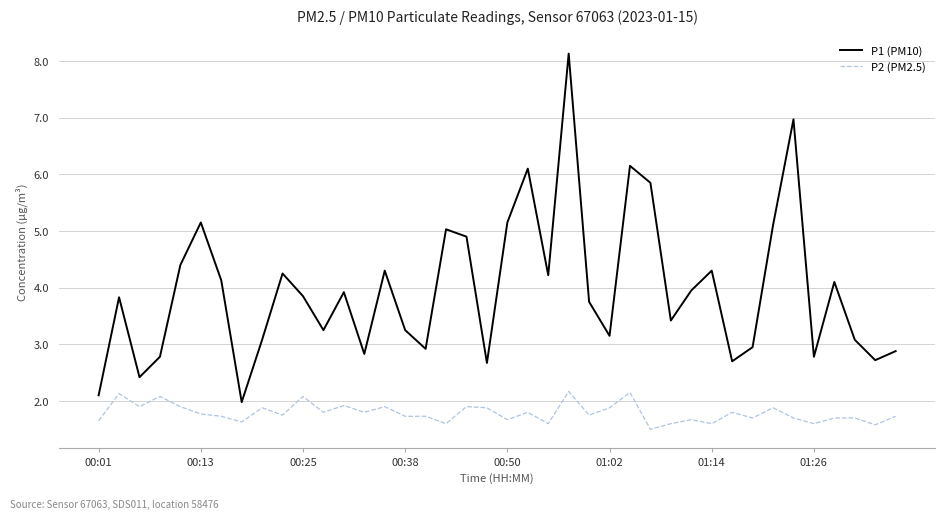

List the series in order of their peak value, lowest first.

P2 (PM2.5), P1 (PM10)